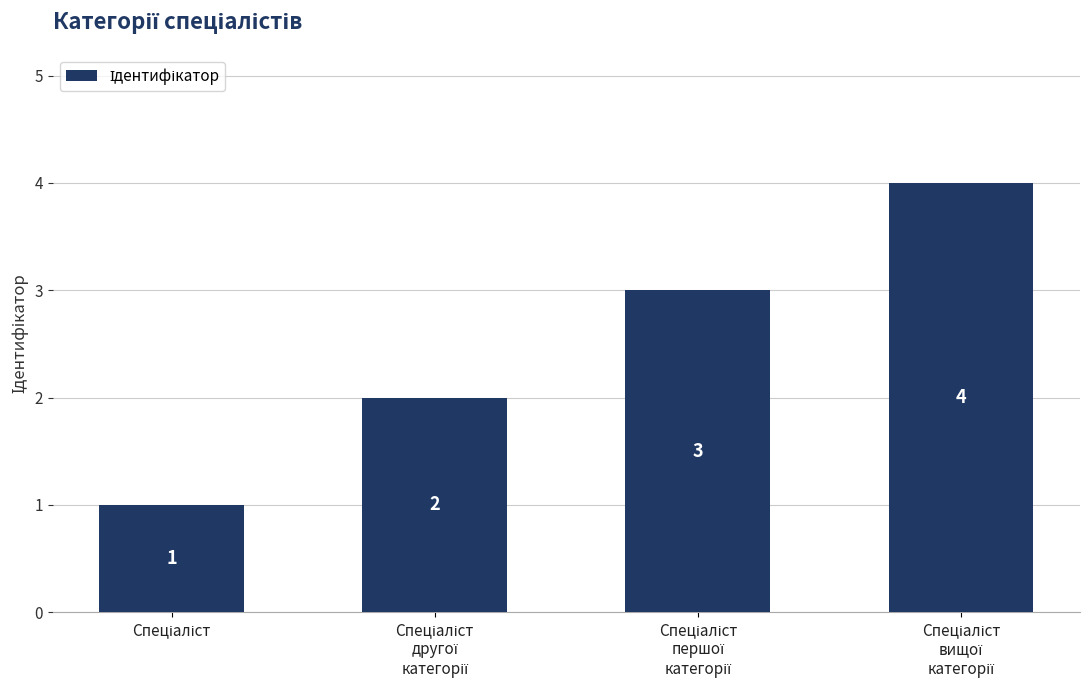

How many values are between 2 and 4?

3